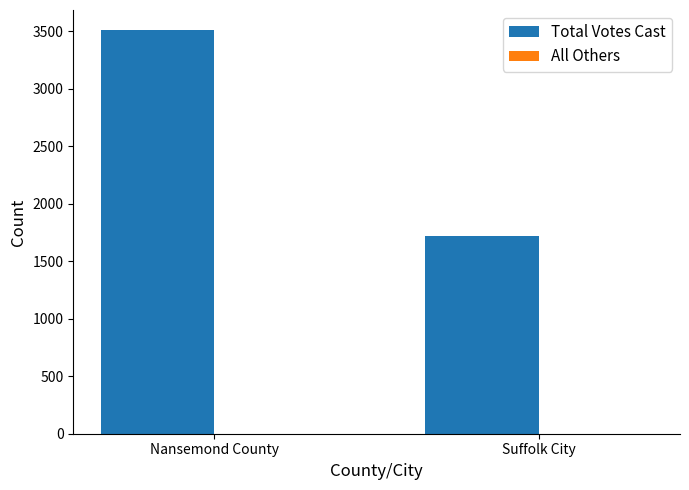

The value of Total Votes Cast at Suffolk City is 937. True or false?

False